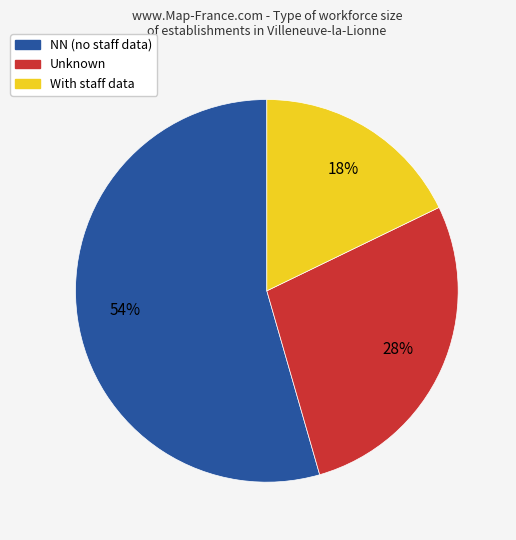

Is there any slice that represents more than half of the pie?

Yes